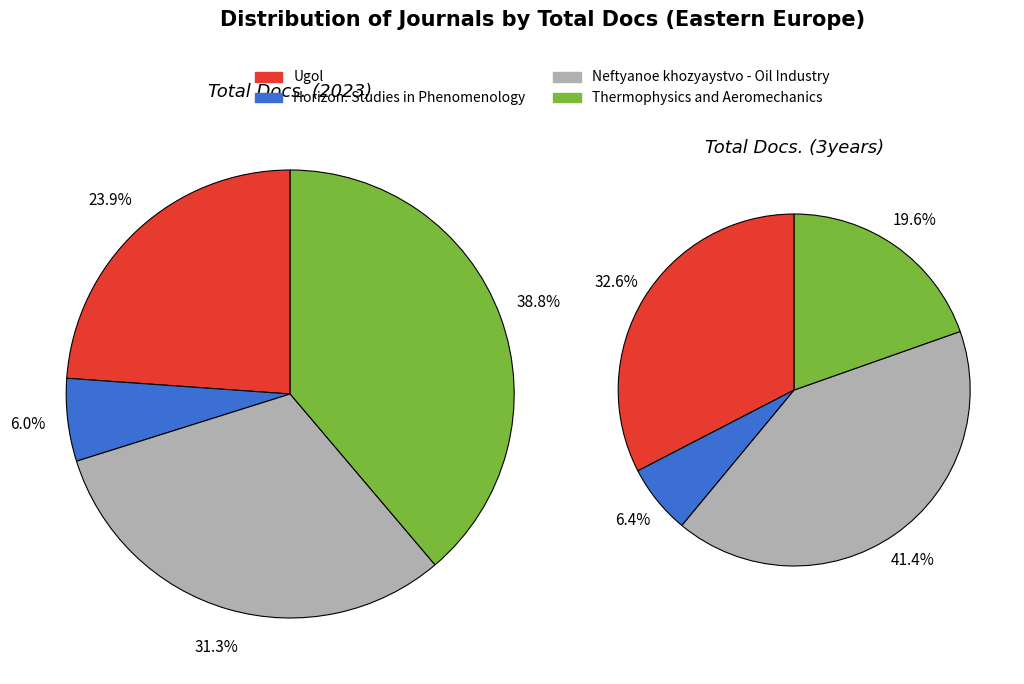

How many slices are in this pie chart?

4